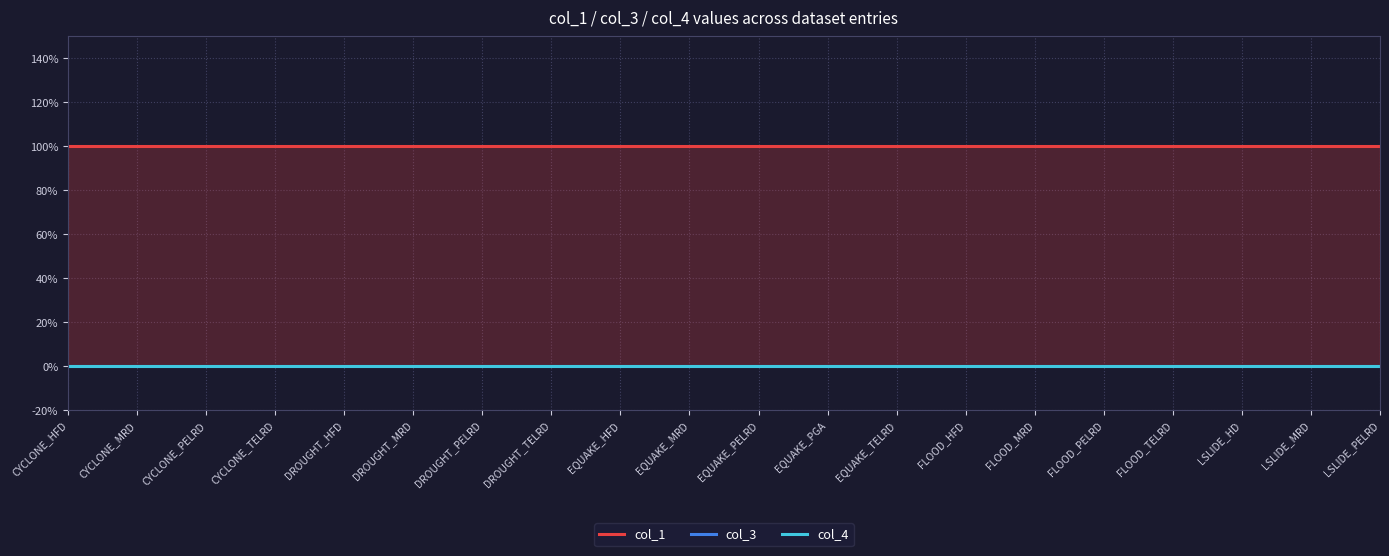

What is the difference between the highest and lowest values at DROUGHT_MRD?

1